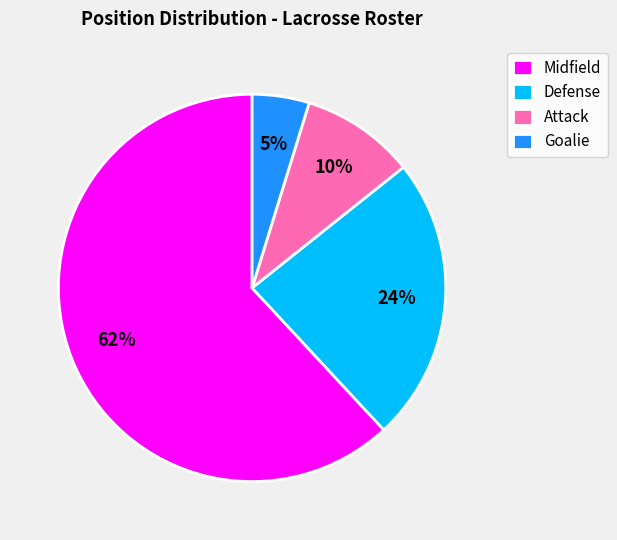

What is the largest slice in the pie chart?

Midfield